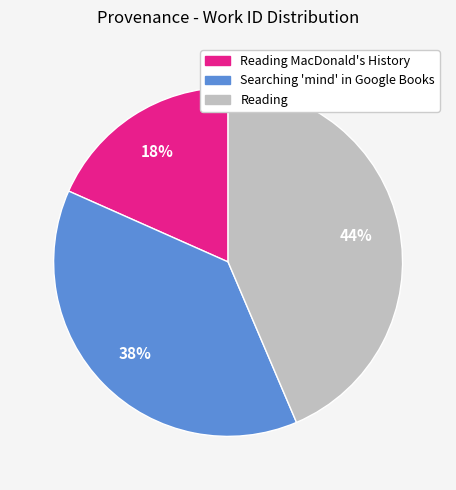

To the nearest percent, what is the difference between the Searching 'mind' in Google Books and Reading MacDonald's History slice percentages?

20%